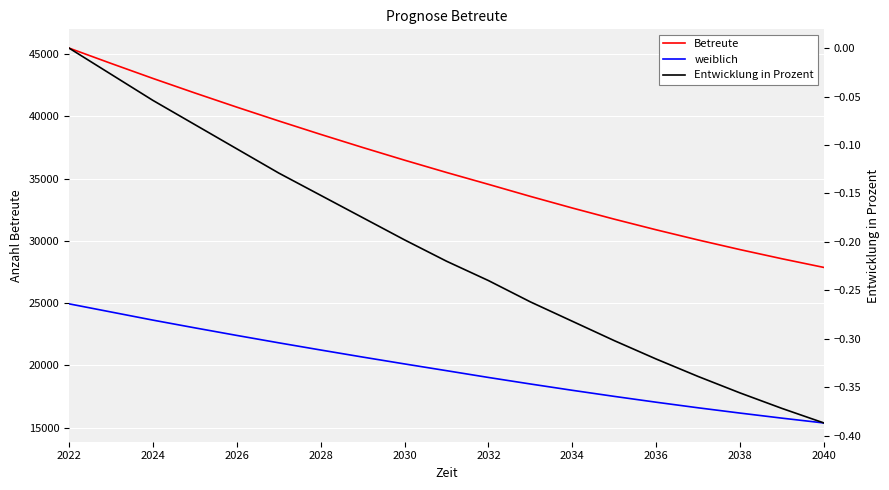

At 2024, list the series in order from smallest to largest.

Entwicklung in Prozent, weiblich, Betreute